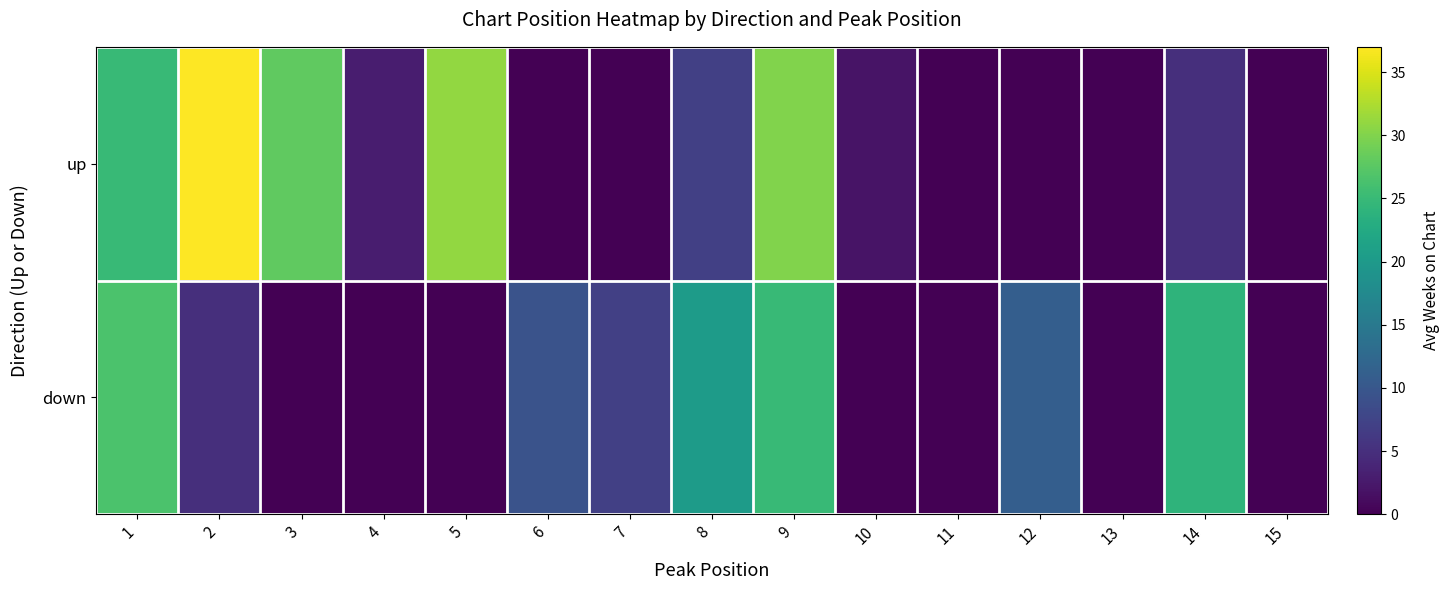

Reading left to right, what are all the values shown in this chart?

up: 1=25.0	2=37.0	3=28.0	4=3.0	5=31.0	6=0.0	7=0.0	8=7.0	9=30.0	10=2.0	11=0.0	12=0.0	13=0.0	14=5.0	15=0.0
down: 1=26.5	2=5.0	3=0.0	4=0.0	5=0.0	6=9.5	7=7.0	8=20.3	9=25.0	10=0.0	11=0.0	12=11.0	13=0.0	14=24.0	15=0.0